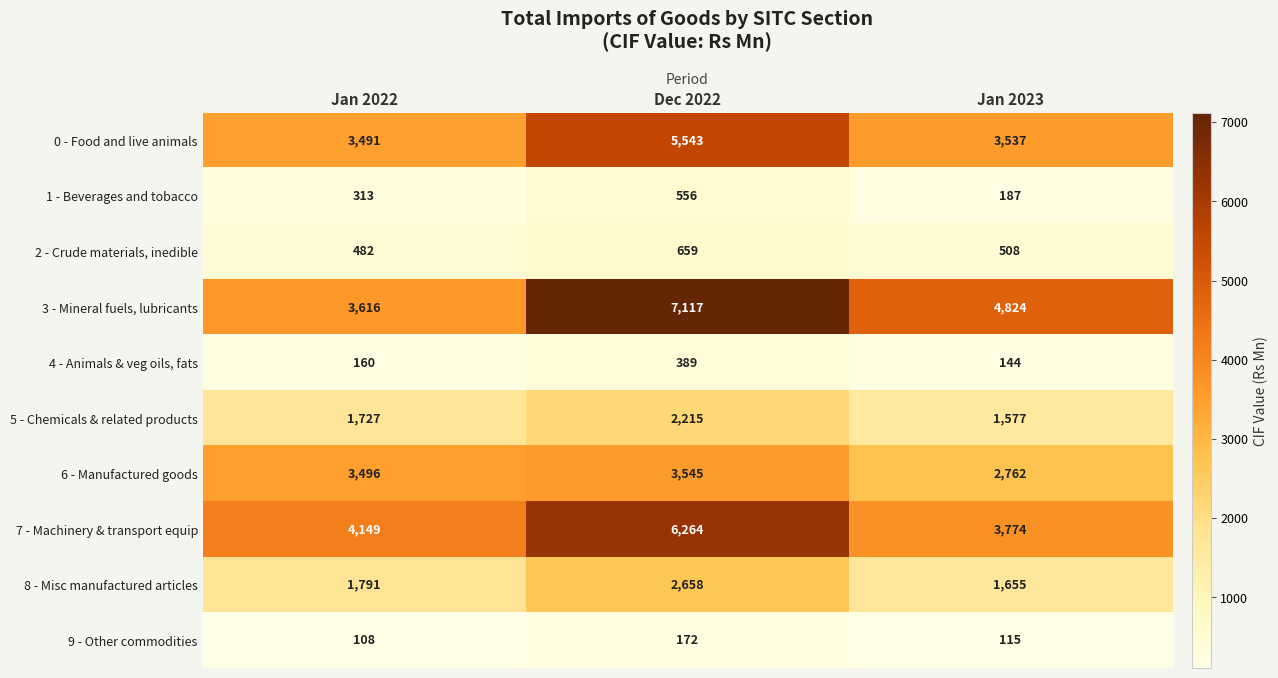

Count the number of categories in the chart.

3